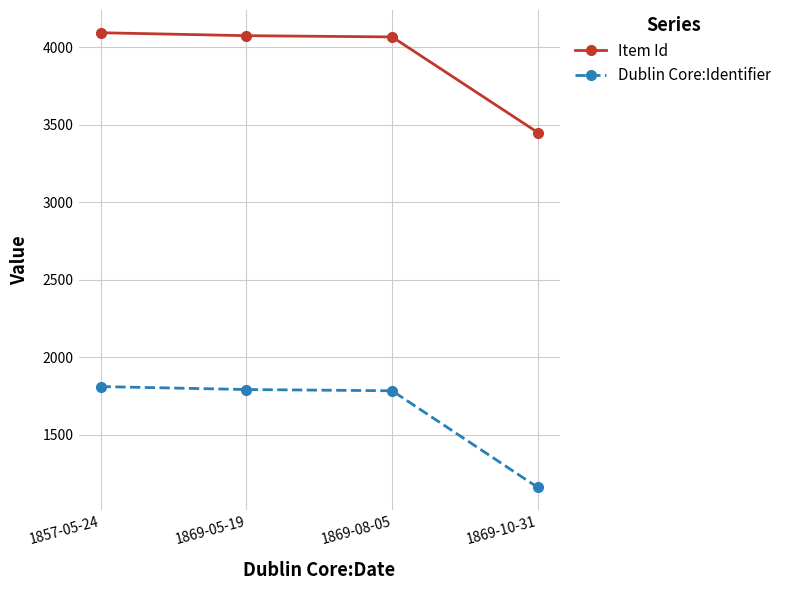

Between 1857-05-24 and 1869-10-31, which series saw the biggest shift?

Dublin Core:Identifier